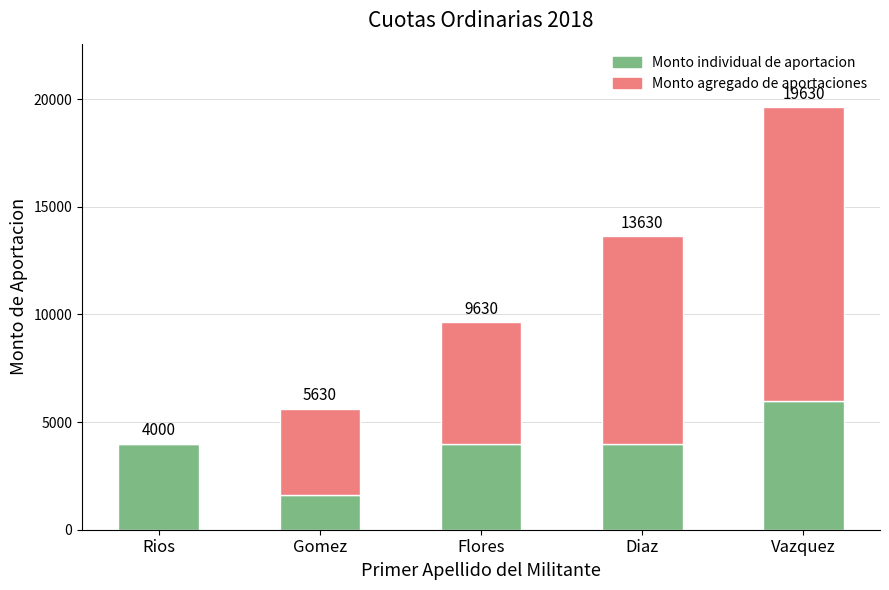

What value does the Monto individual de aportacion series have at Diaz, to the nearest 10?

4000